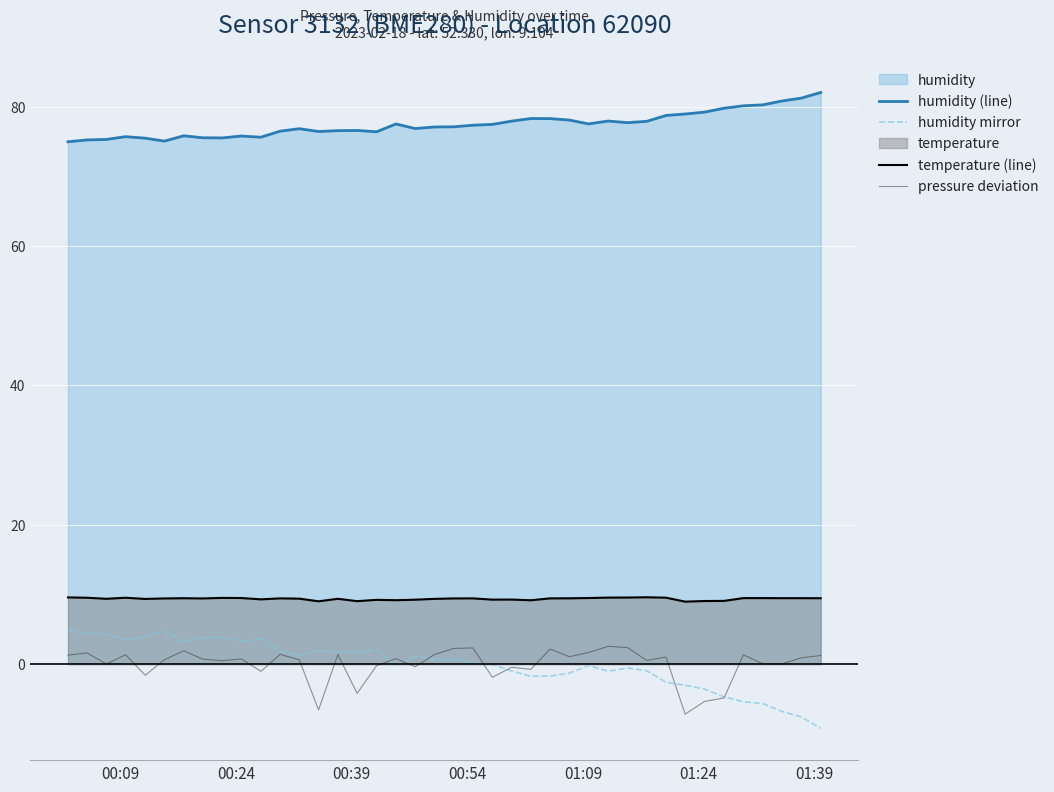

Which series has the largest total across all categories?

humidity (line)